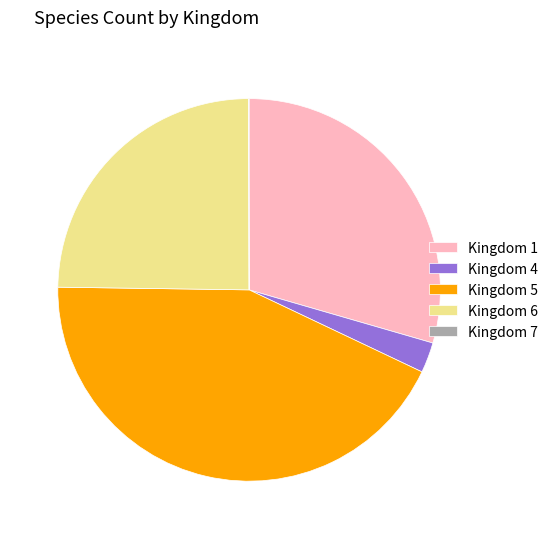

Is it true that Kingdom 4 is 3% of the pie?

True